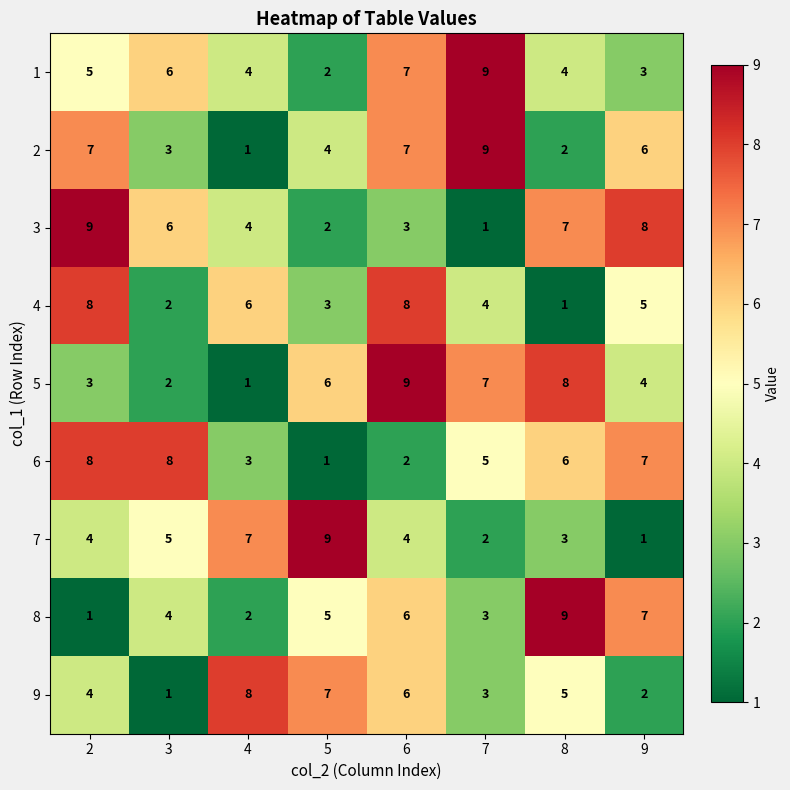

Where is 2 nearest to the value 5?

5